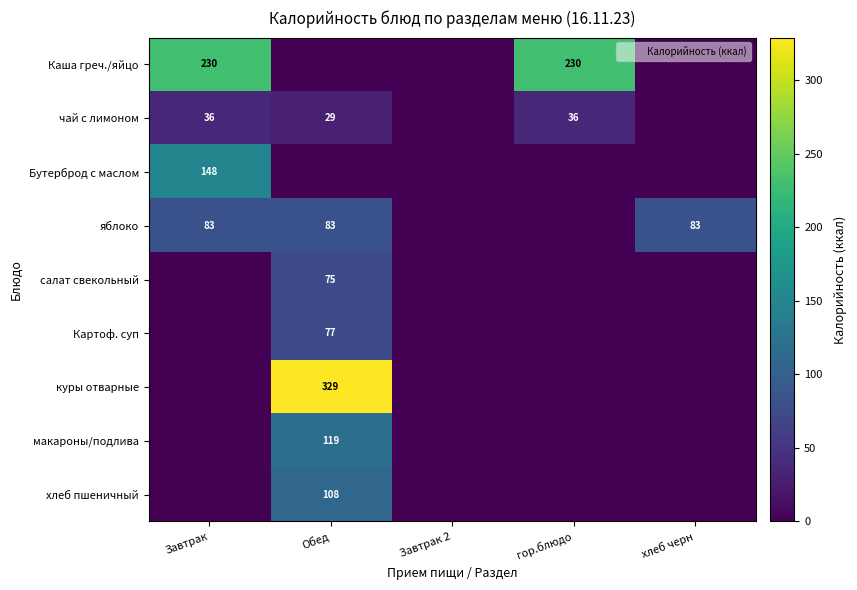

The куры отварные series shows -202 at хлеб черн. True or false?

False